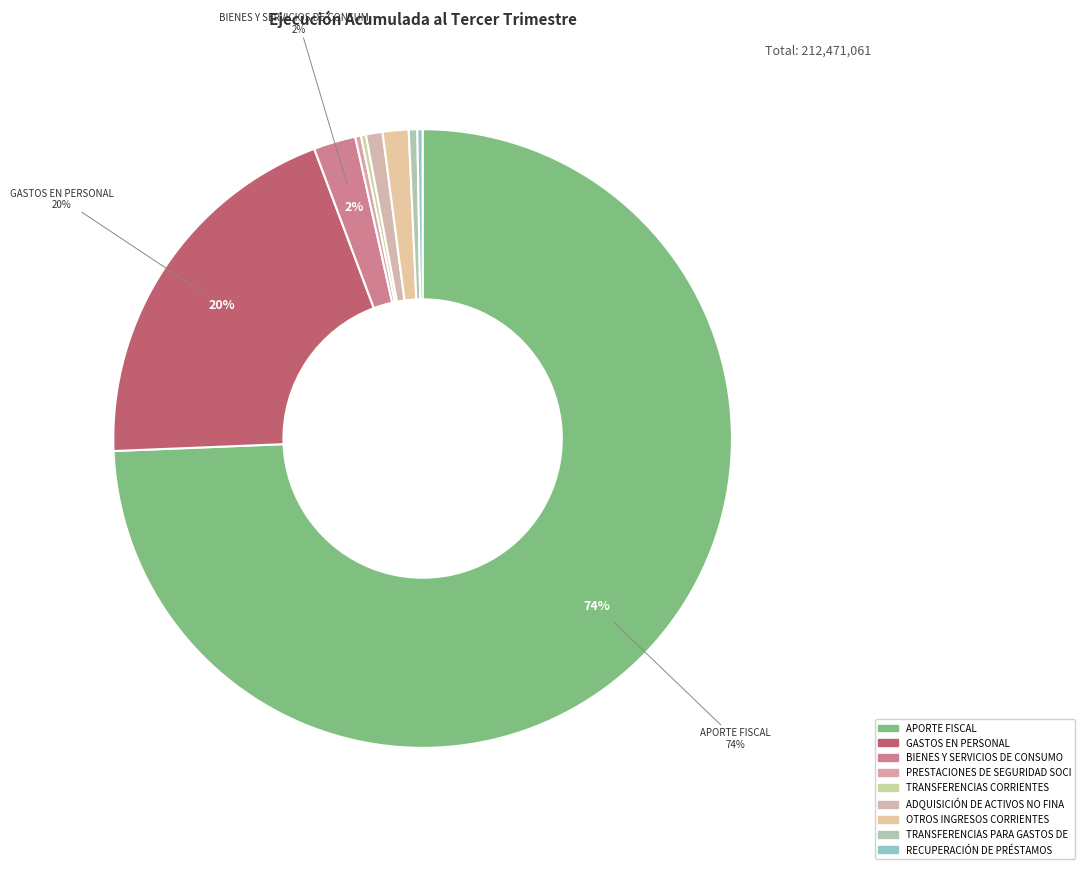

What is the largest slice in the pie chart?

APORTE FISCAL